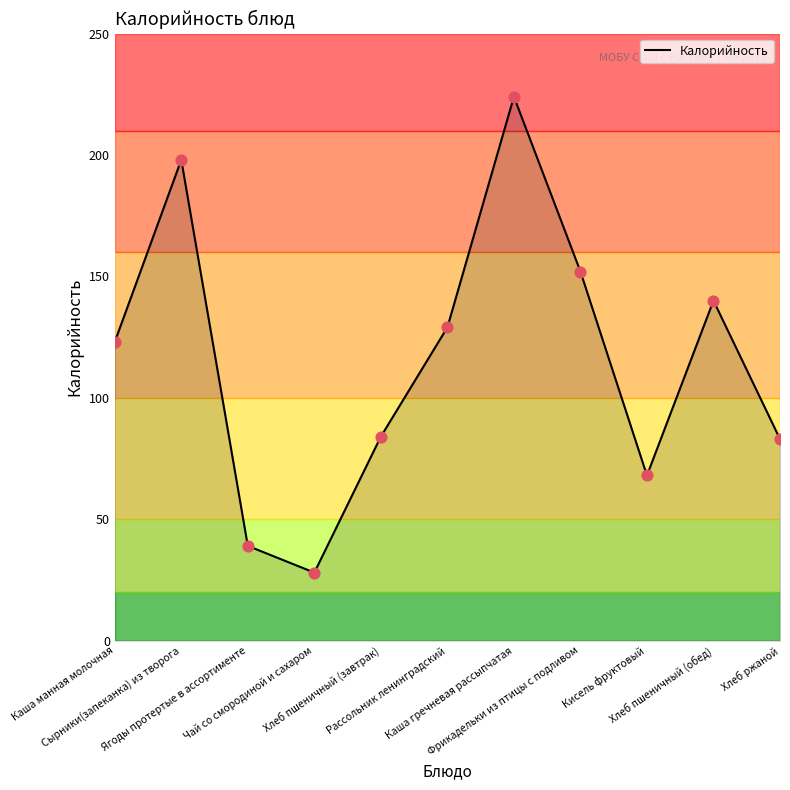

What is the ratio of the value at Хлеб ржаной to the value at Каша манная молочная?

0.7